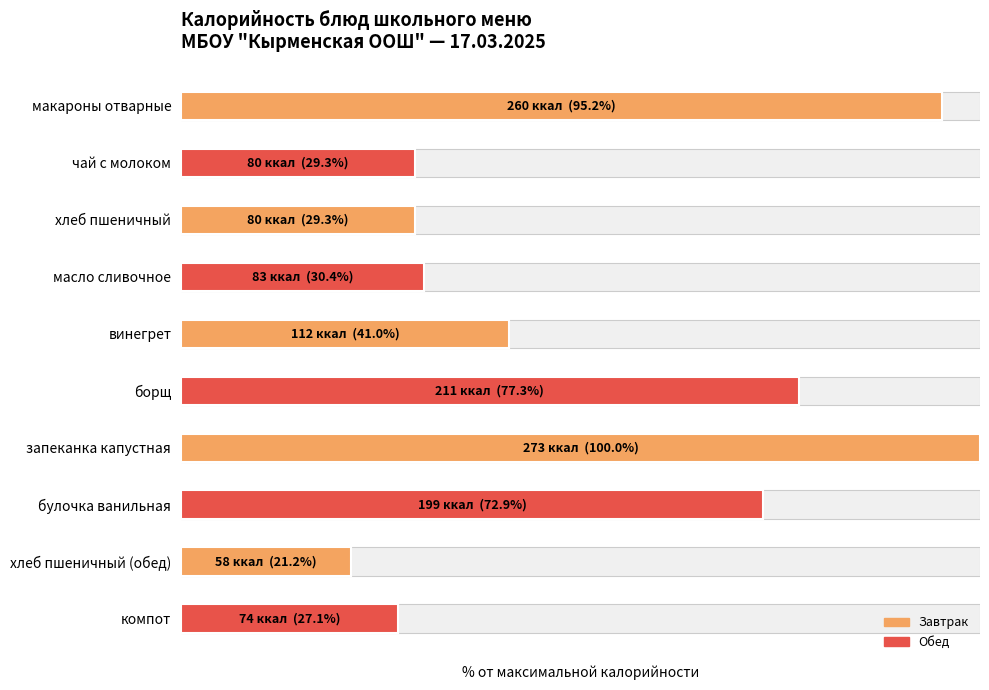

Reading right to left, what are all the values shown in this chart?

9=27.1	8=21.2	7=72.9	6=100.0	5=77.3	4=41.0	3=30.4	2=29.3	1=29.3	0=95.2